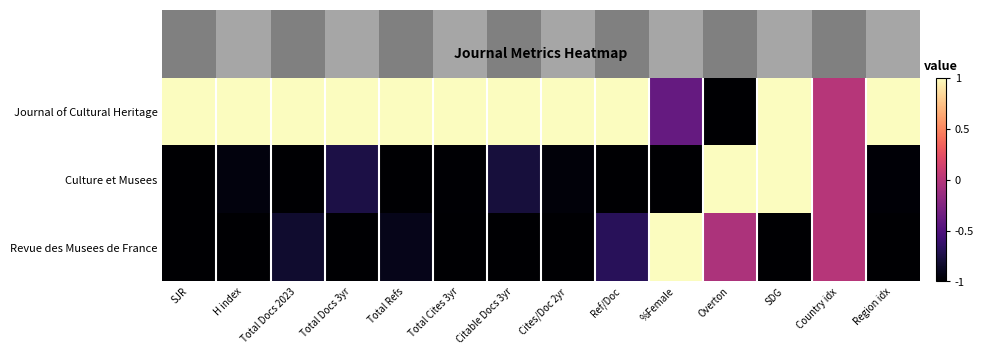

Reading left to right, transcribe all the data shown in this chart.

Journal of Cultural Heritage: SJR=1.0	H index=1.0	Total Docs 2023=1.0	Total Docs 3yr=1.0	Total Refs=1.0	Total Cites 3yr=1.0	Citable Docs 3yr=1.0	Cites/Doc 2yr=1.0	Ref/Doc=1.0	%Female=-0.4	Overton=-1.0	SDG=1.0	Country idx=0.0	Region idx=1.0
Culture et Musees: SJR=-1.0	H index=-1.0	Total Docs 2023=-1.0	Total Docs 3yr=-0.7	Total Refs=-1.0	Total Cites 3yr=-1.0	Citable Docs 3yr=-0.8	Cites/Doc 2yr=-1.0	Ref/Doc=-1.0	%Female=-1.0	Overton=1.0	SDG=1.0	Country idx=0.0	Region idx=-1.0
Revue des Musees de France: SJR=-1.0	H index=-1.0	Total Docs 2023=-0.8	Total Docs 3yr=-1.0	Total Refs=-0.9	Total Cites 3yr=-1.0	Citable Docs 3yr=-1.0	Cites/Doc 2yr=-1.0	Ref/Doc=-0.7	%Female=1.0	Overton=-0.0	SDG=-1.0	Country idx=0.0	Region idx=-1.0